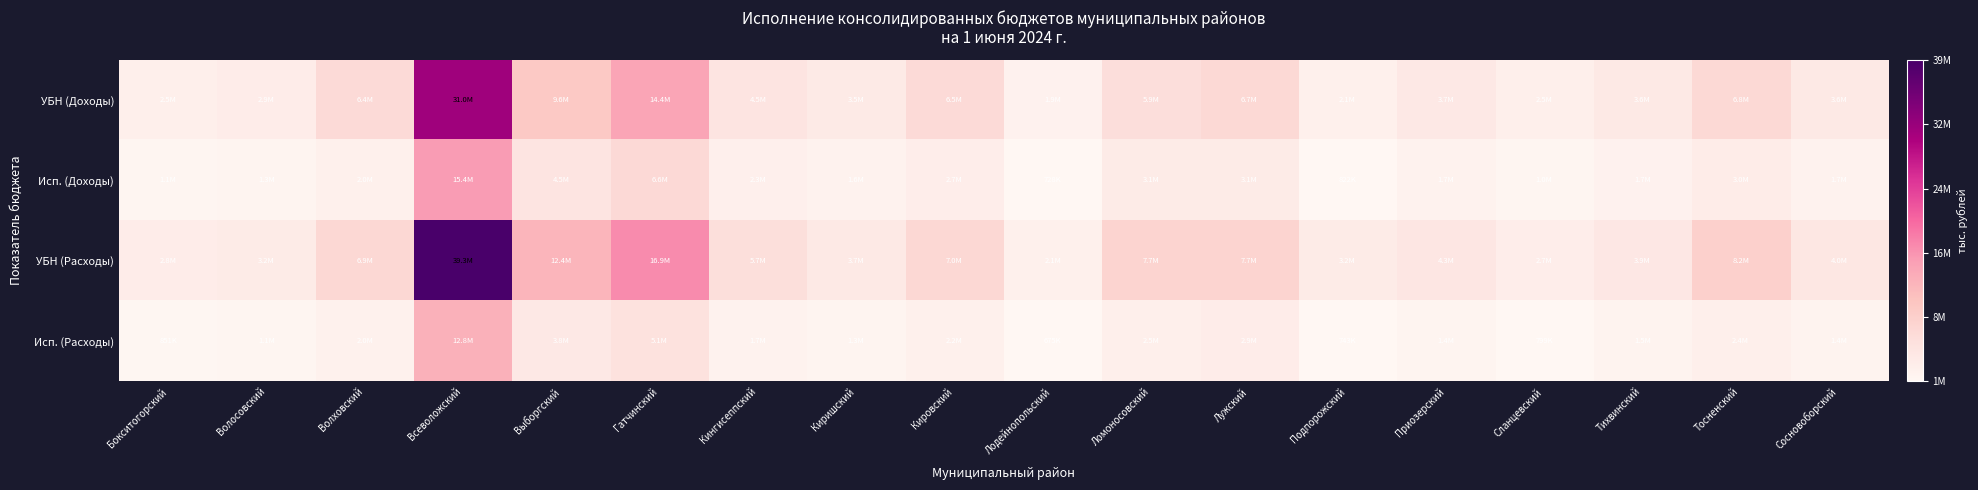

Reading left to right, extract all data points from this chart.

УБН (Доходы): Бокситогорский=2468186.7	Волосовский=2910438.3	Волховский=6439385.8	Всеволожский=30992066.6	Выборгский=9561202.5	Гатчинский=14384643.7	Кингисеппский=4524509.6	Киришский=3482966.8	Кировский=6509049.7	Лодейнопольский=1870797.4	Ломоносовский=5851464.1	Лужский=6727096.3	Подпорожский=2094566.2	Приозерский=3725457.0	Сланцевский=2473015.5	Тихвинский=3571467.1	Тосненский=6846786.2	Сосновоборский=3629581.7
Исп. (Доходы): Бокситогорский=1121952.0	Волосовский=1265565.0	Волховский=2043137.4	Всеволожский=15435701.8	Выборгский=4505157.4	Гатчинский=6596421.4	Кингисеппский=2309547.8	Киришский=1628076.2	Кировский=2689651.3	Лодейнопольский=727599.7	Ломоносовский=3105946.8	Лужский=3128178.6	Подпорожский=821693.6	Приозерский=1694734.4	Сланцевский=1013163.6	Тихвинский=1733223.1	Тосненский=3029238.8	Сосновоборский=1717157.4
УБН (Расходы): Бокситогорский=2817778.6	Волосовский=3154722.5	Волховский=6882038.1	Всеволожский=39340671.8	Выборгский=12397893.0	Гатчинский=16871063.7	Кингисеппский=5679469.8	Киришский=3683785.6	Кировский=6962001.7	Лодейнопольский=2092821.1	Ломоносовский=7655180.6	Лужский=7655885.9	Подпорожский=3176094.2	Приозерский=4250624.4	Сланцевский=2749366.8	Тихвинский=3862659.9	Тосненский=8248459.7	Сосновоборский=4032652.9
Исп. (Расходы): Бокситогорский=851315.4	Волосовский=1083379.6	Волховский=1973412.8	Всеволожский=12772935.6	Выборгский=3779567.9	Гатчинский=5149441.2	Кингисеппский=1704174.8	Киришский=1316265.6	Кировский=2165070.3	Лодейнопольский=675296.6	Ломоносовский=2469570.3	Лужский=2855115.2	Подпорожский=743479.9	Приозерский=1368817.5	Сланцевский=799110.2	Тихвинский=1510998.8	Тосненский=2418809.3	Сосновоборский=1448745.8